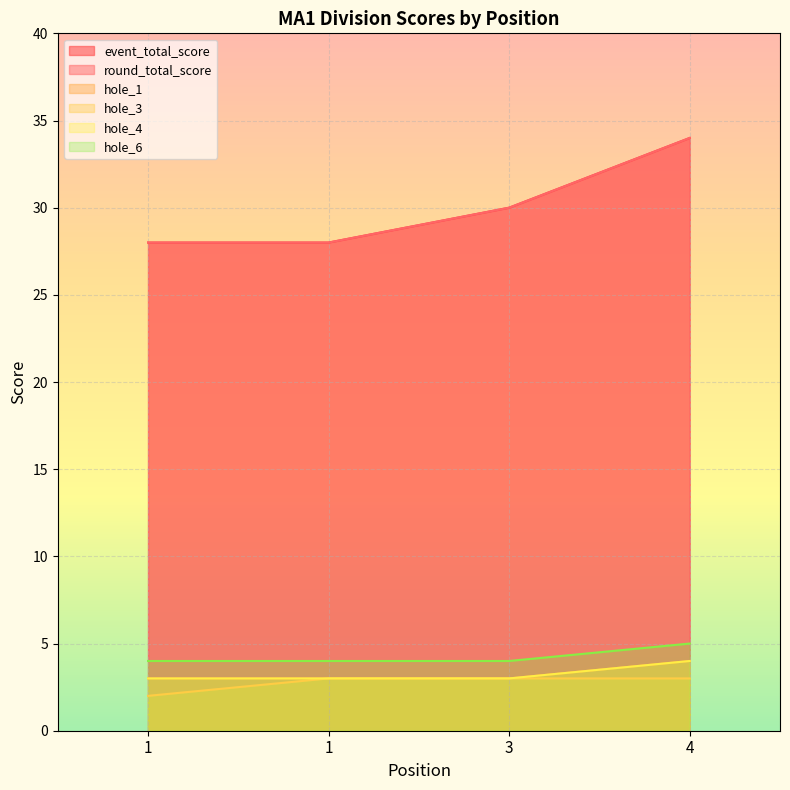

Reading left to right, transcribe all the data shown in this chart.

event_total_score: 1=28	1=28	3=30	4=34
round_total_score: 1=28	1=28	3=30	4=34
hole_1: 1=3	1=3	3=3	4=4
hole_3: 1=2	1=3	3=3	4=3
hole_4: 1=3	1=3	3=3	4=4
hole_6: 1=4	1=4	3=4	4=5